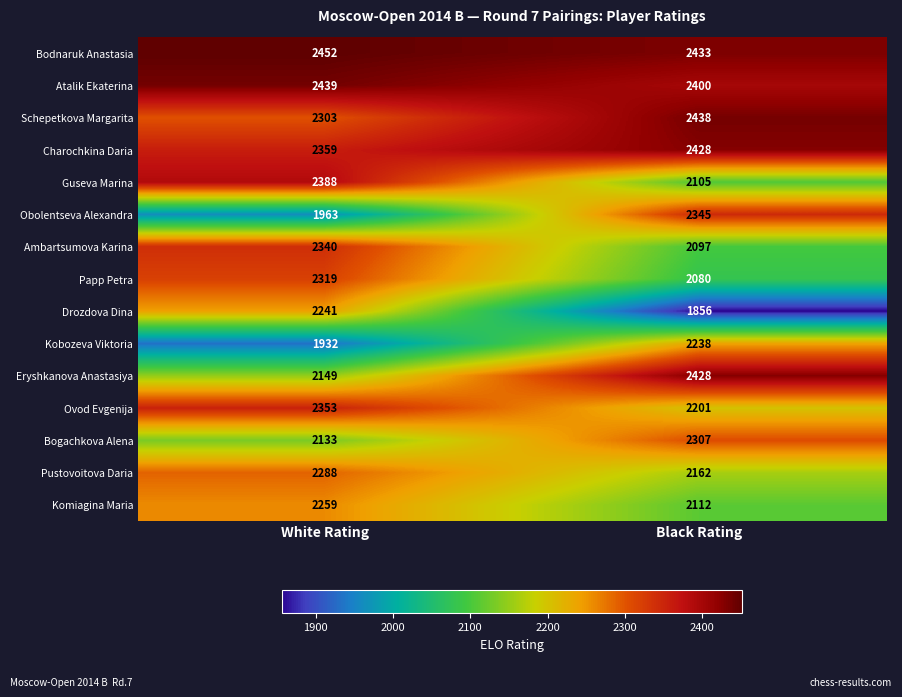

Rank the series at White Rating from lowest to highest value.

Kobozeva Viktoria, Obolentseva Alexandra, Bogachkova Alena, Eryshkanova Anastasiya, Drozdova Dina, Komiagina Maria, Pustovoitova Daria, Schepetkova Margarita, Papp Petra, Ambartsumova Karina, Ovod Evgenija, Charochkina Daria, Guseva Marina, Atalik Ekaterina, Bodnaruk Anastasia